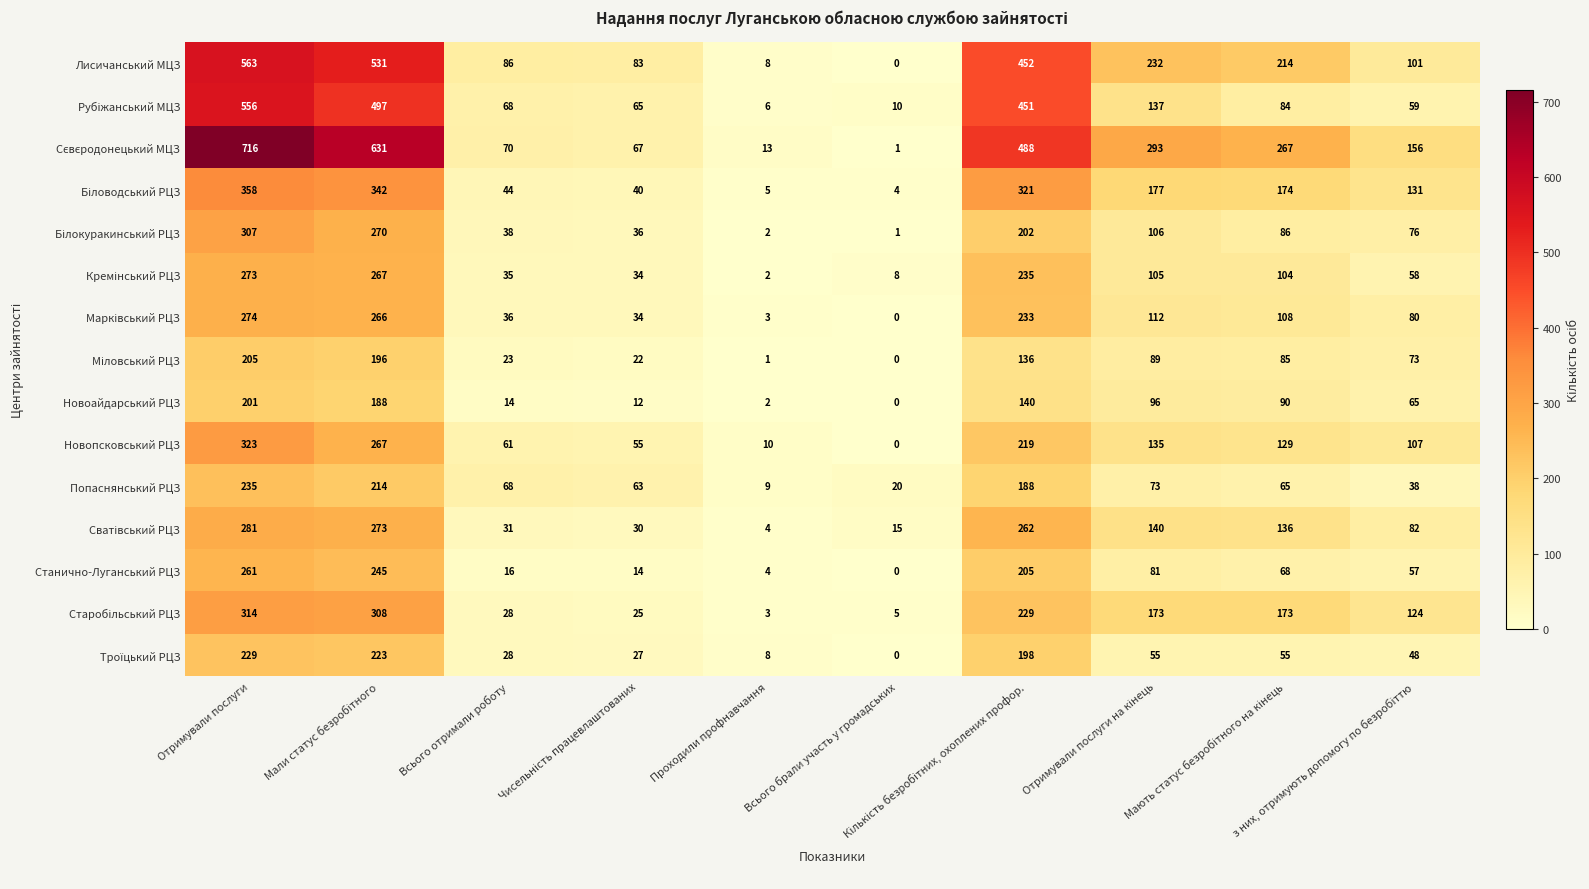

What is the difference between the maximum and second lowest values in the Новопсковський РЦЗ series?

313